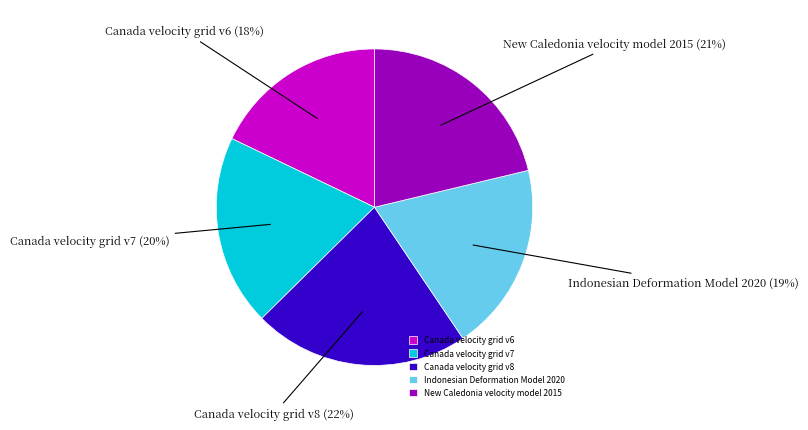

Which category has the smallest portion of the pie?

Canada velocity grid v6